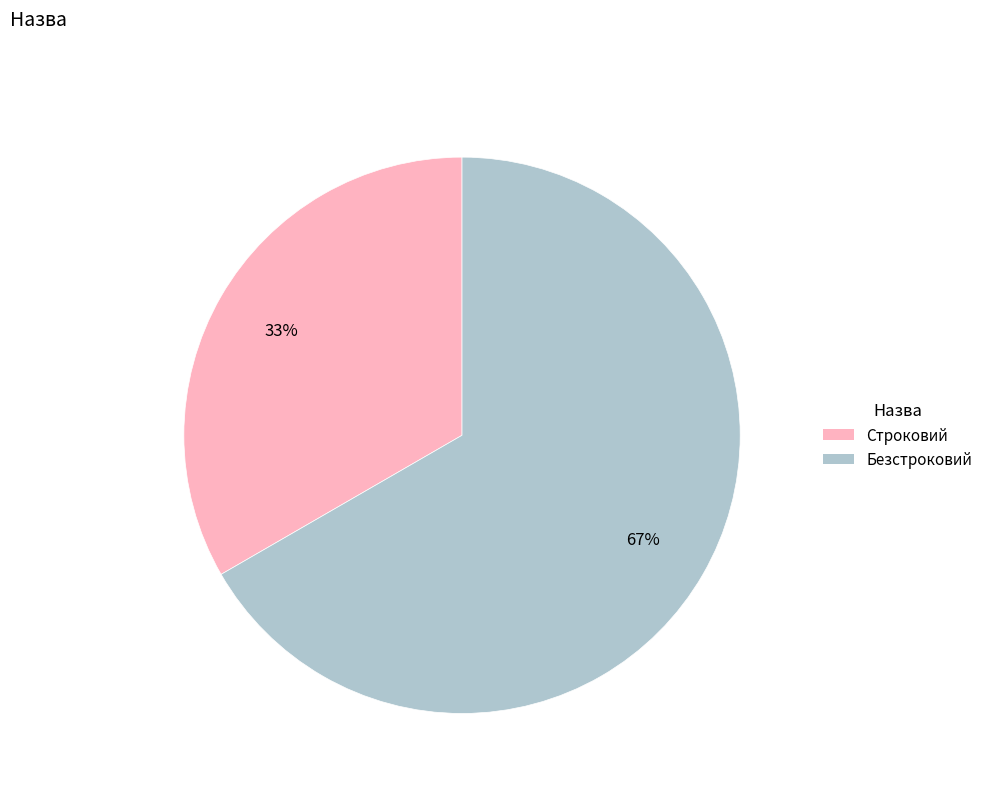

Rank the categories by value from lowest to highest.

Строковий, Безстроковий